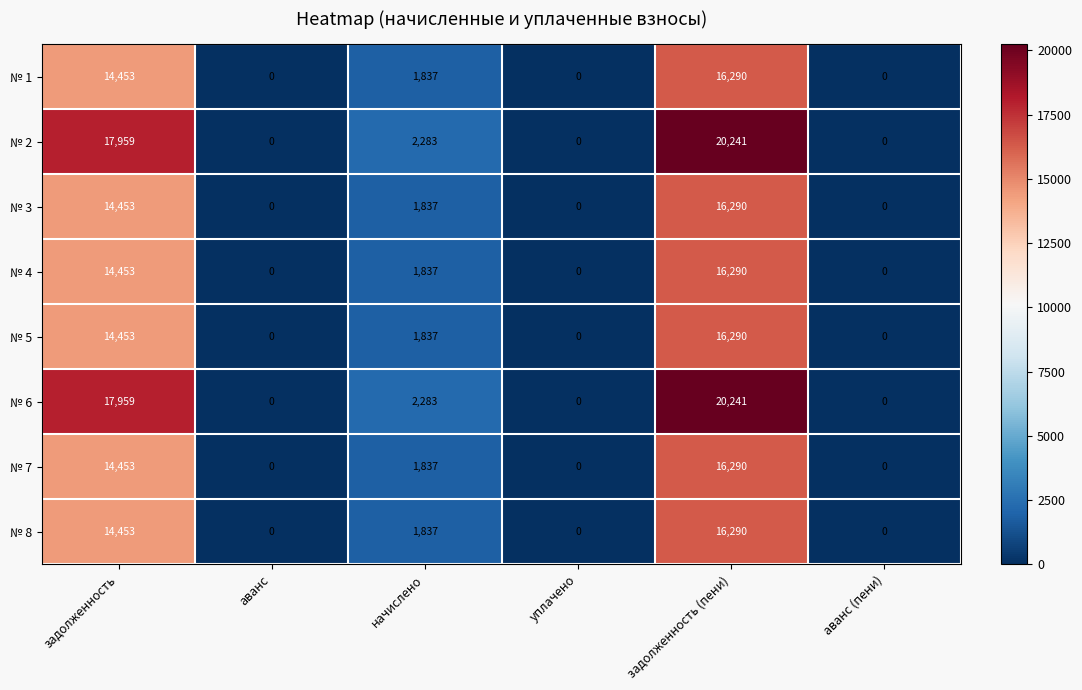

What is the total value across all series at начислено?

15588